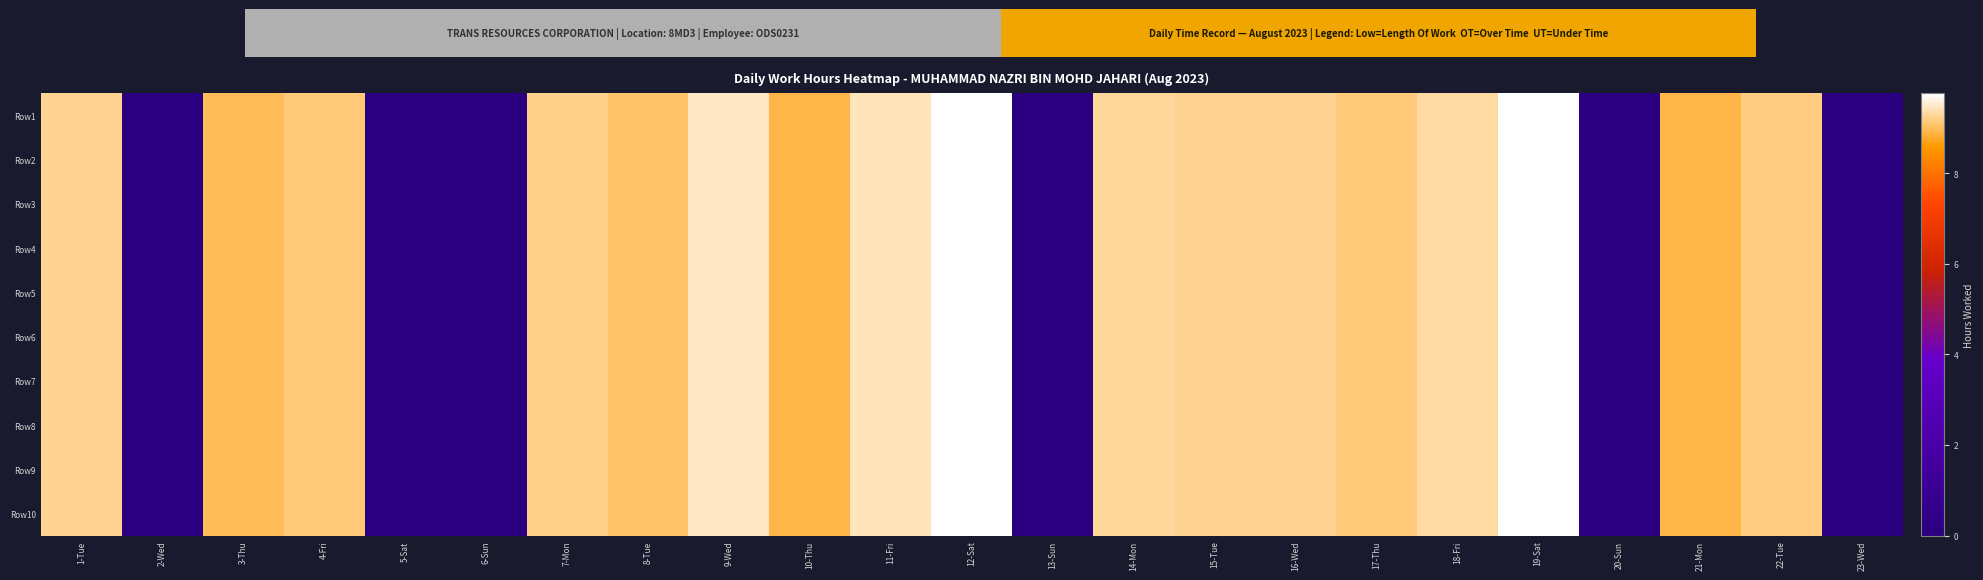

Which series has the widest spread of values?

Row1